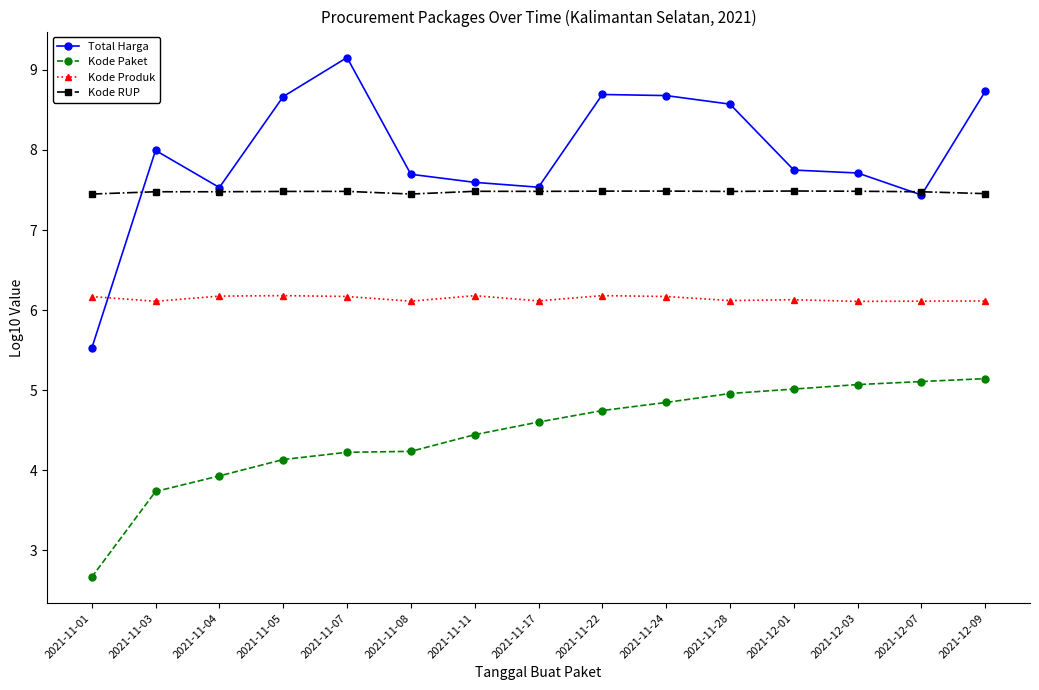

What is the smallest value displayed?

2.7